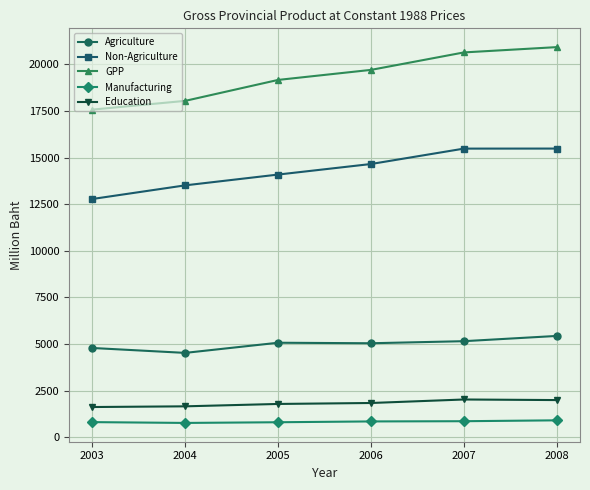

What is the lowest value of the GPP series?

17573.7